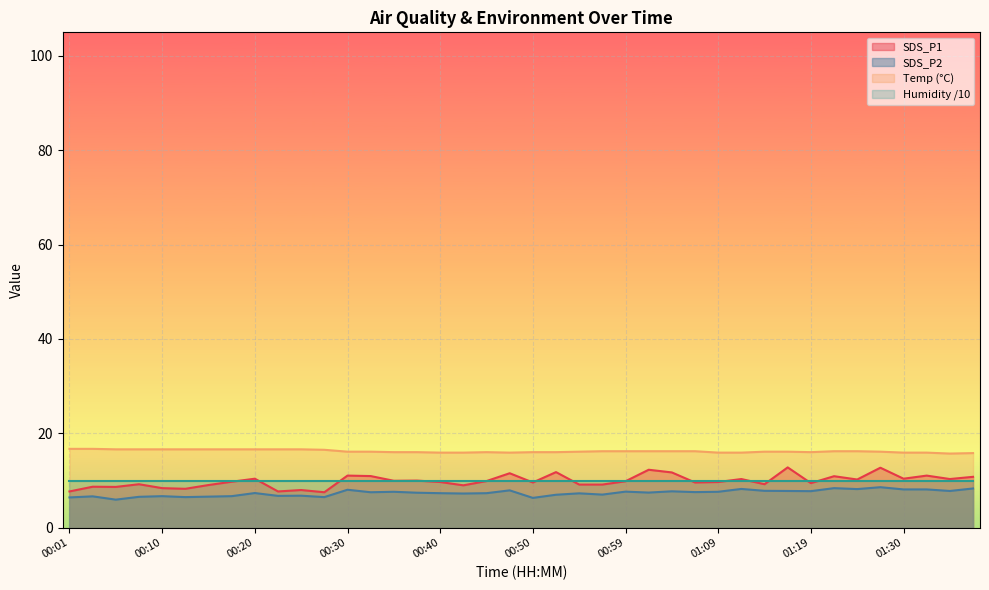

What are all the series names shown in the legend?

SDS_P1, SDS_P2, Temp (°C), Humidity /10